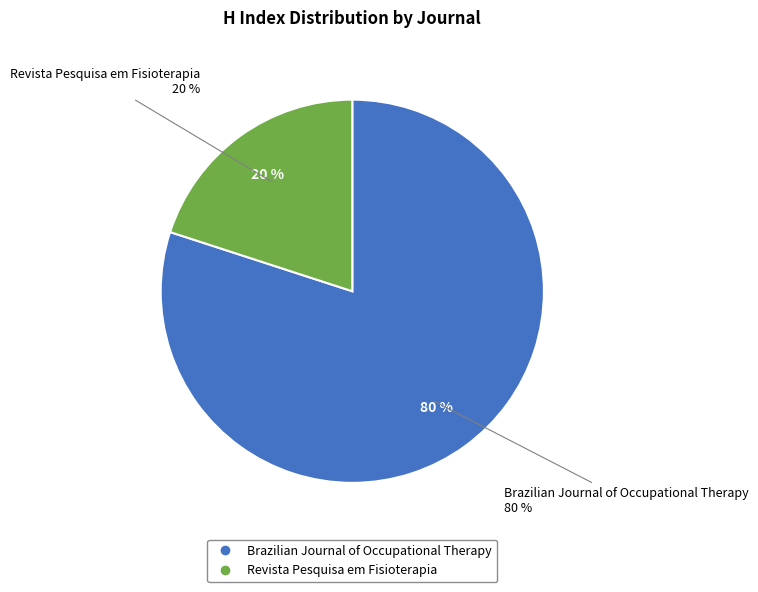

Between Brazilian Journal of Occupational Therapy and Revista Pesquisa em Fisioterapia, which is larger?

Brazilian Journal of Occupational Therapy